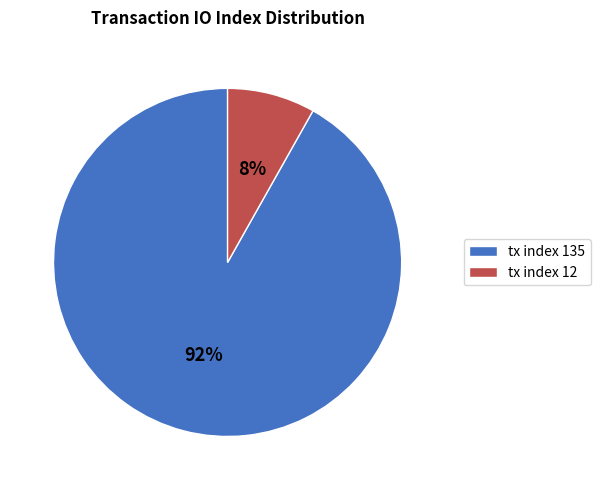

Which category has the biggest portion of the pie?

tx index 135